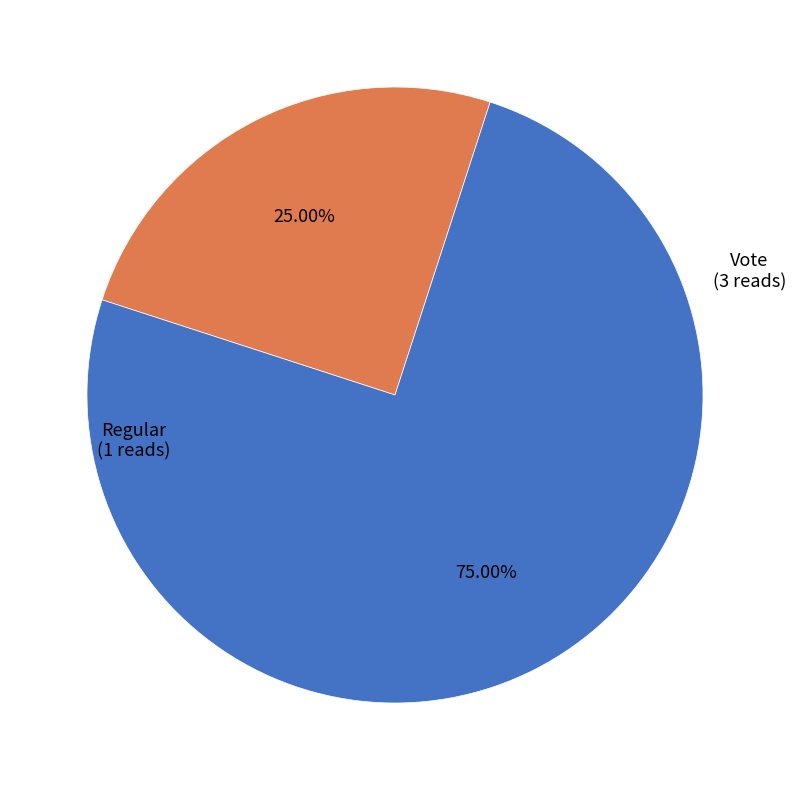

Is there any slice that represents more than half of the pie?

Yes